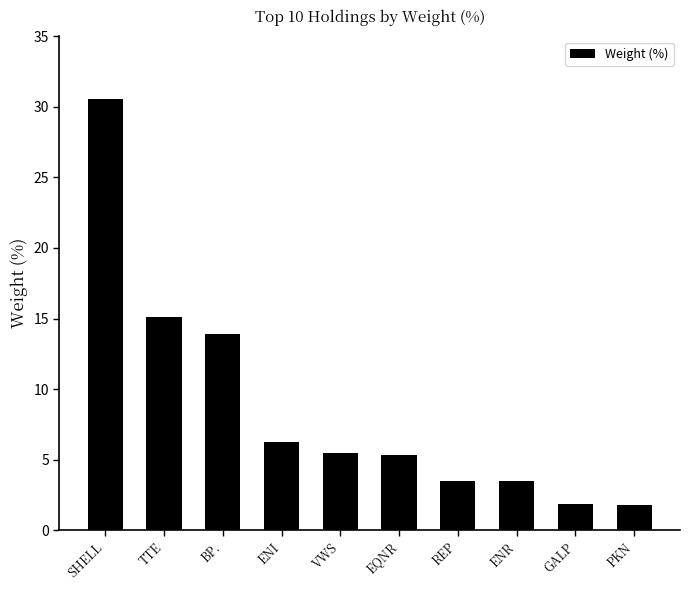

What is the value of the 10th bar from the left?

1.8